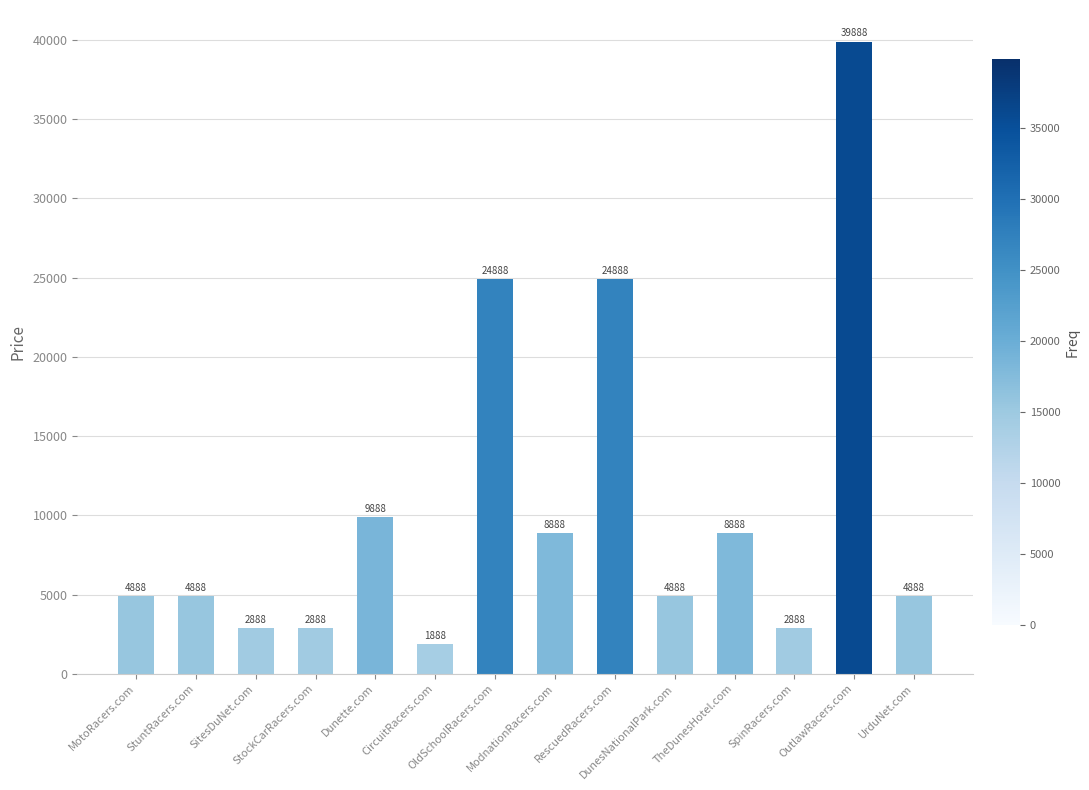

True or false: the data shows 7863 at UrduNet.com.

False